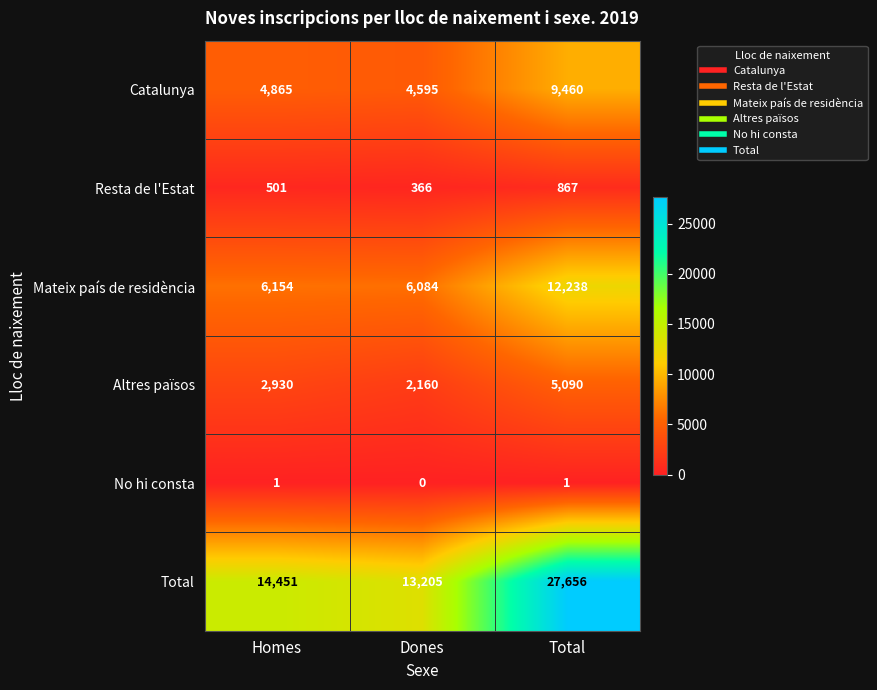

What is the average value of the Mateix país de residència series?

8159